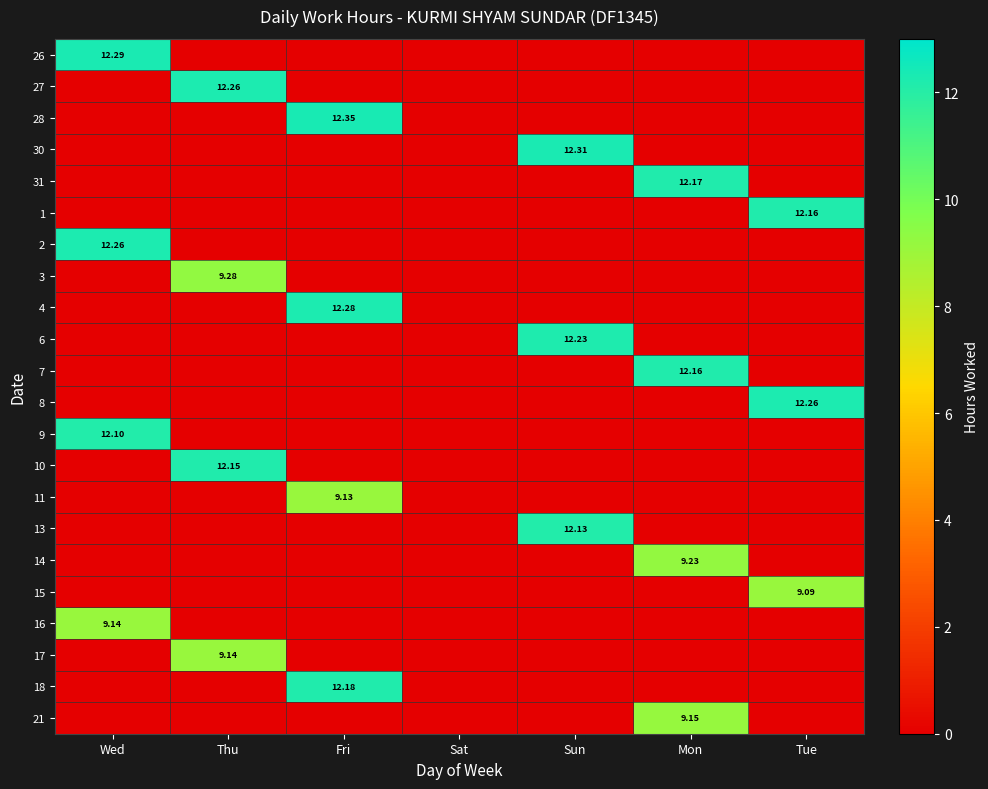

At which category does the chart reach its peak across all series?

Fri